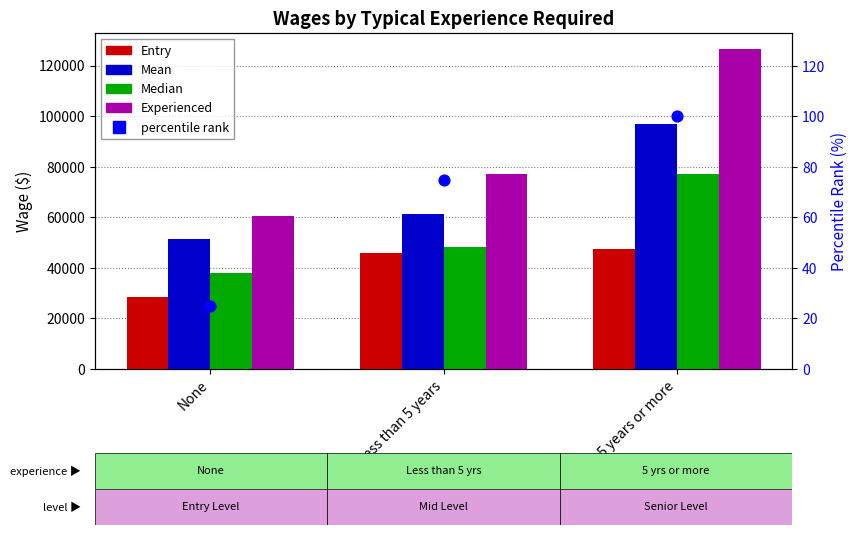

Which series reaches the minimum Y coordinate?

percentile rank